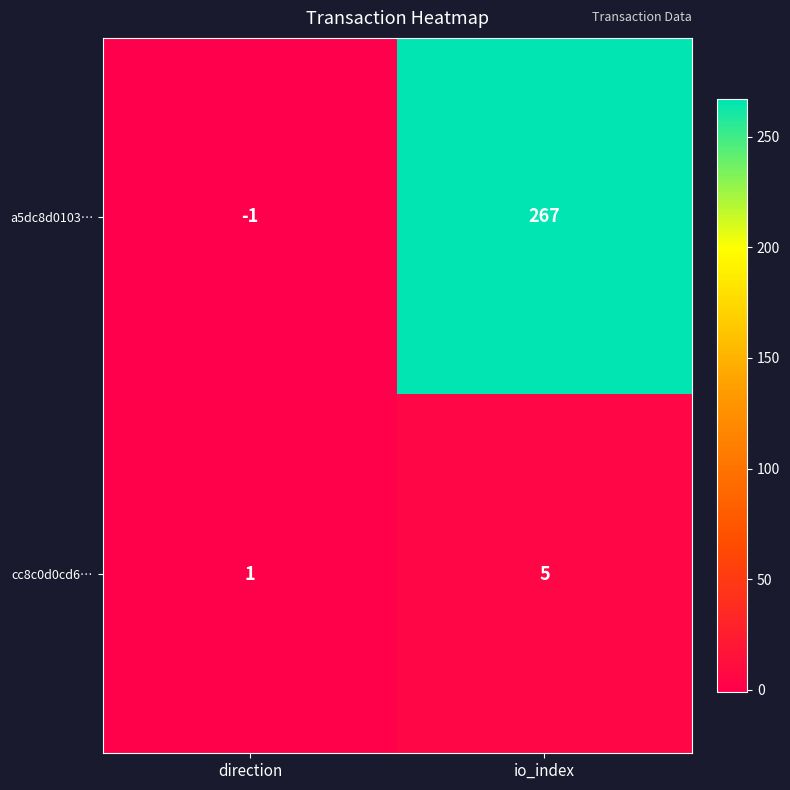

Between direction and io_index, which series saw the biggest shift?

a5dc8d0103…